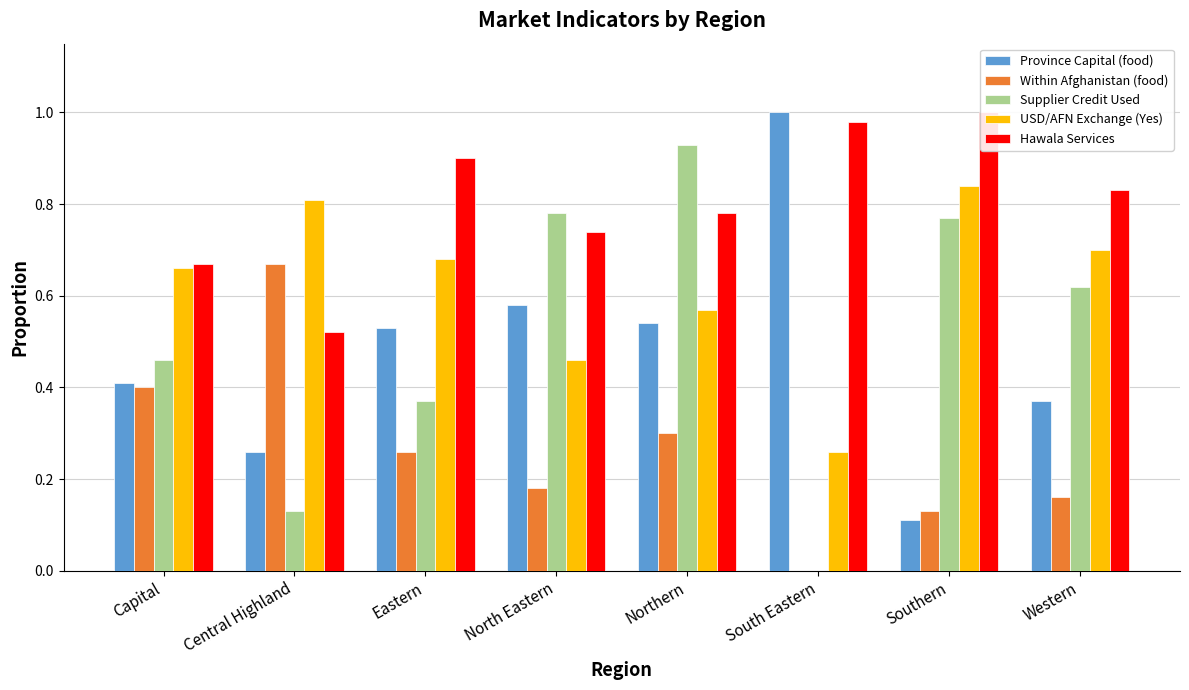

At which label does Within Afghanistan (food) reach its minimum?

South Eastern